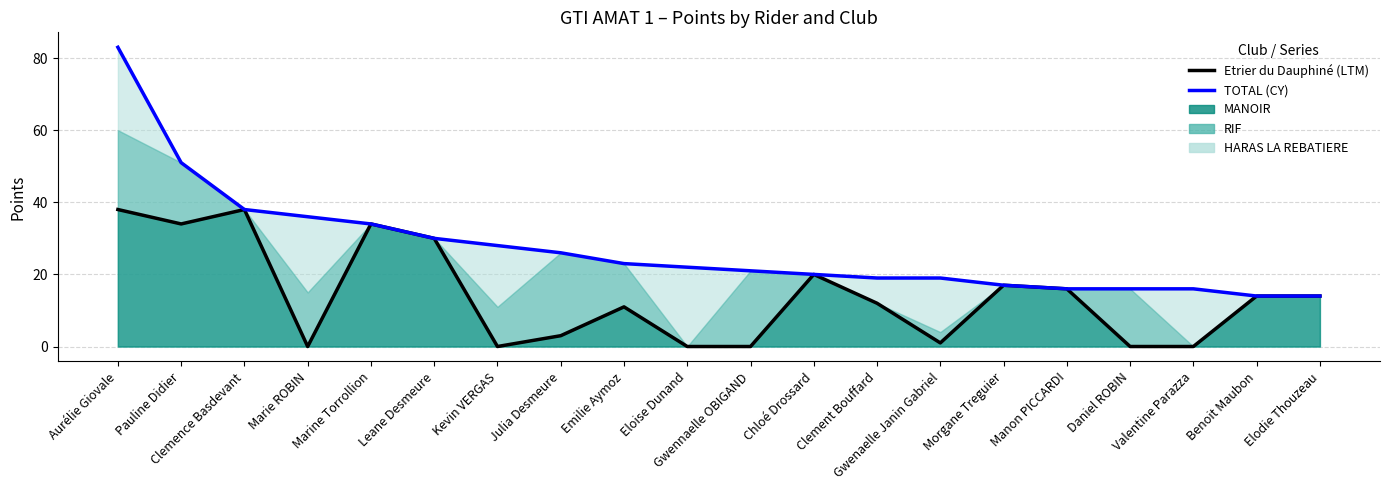

Reading left to right, extract all data points from this chart.

Etrier + MANOIR + RIF (LTM): 38	34	38	0	34	30	0	3	11	0	0	20	12	1	17	16	0	0	14	14
TOTAL (CY): 83	51	38	36	34	30	28	26	23	22	21	20	19	19	17	16	16	16	14	14